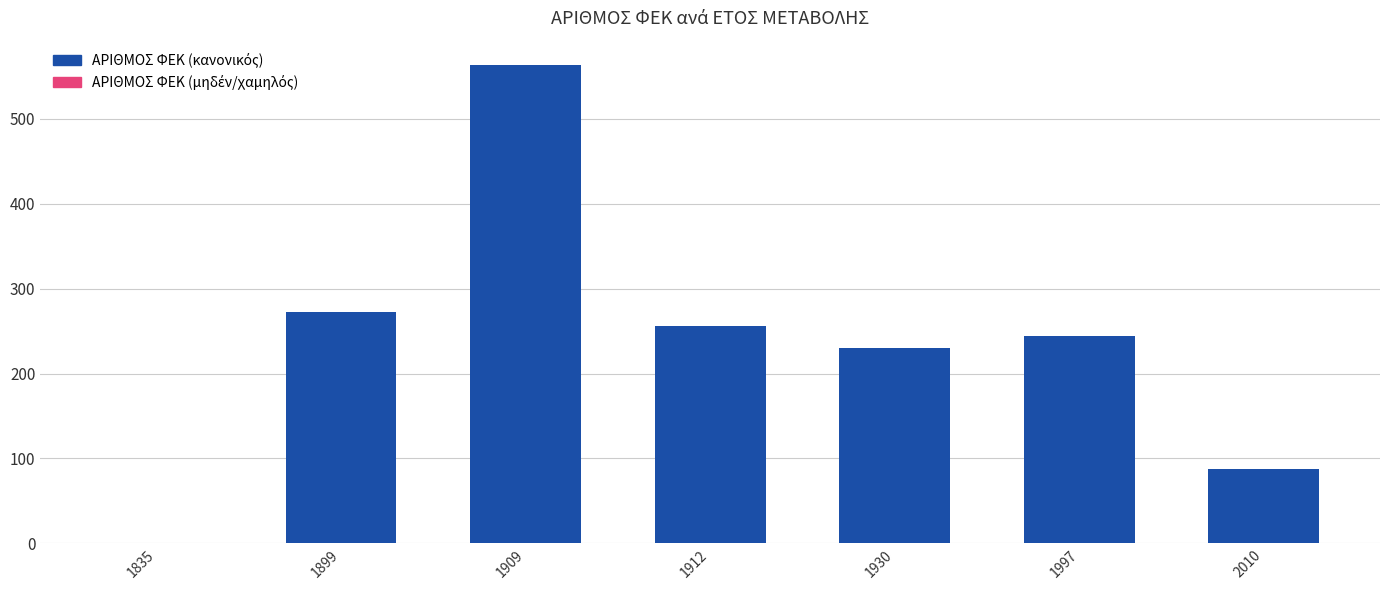

What is the sum of the values at 1997 and 1930?

474